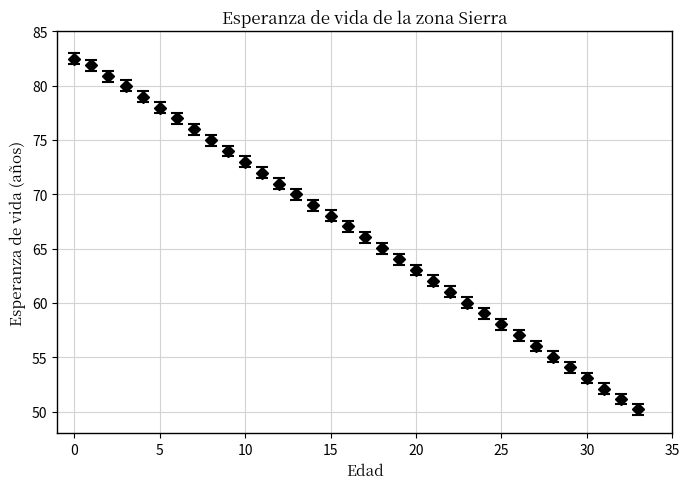

True or false: the data has more than 1 interior local peaks.

False